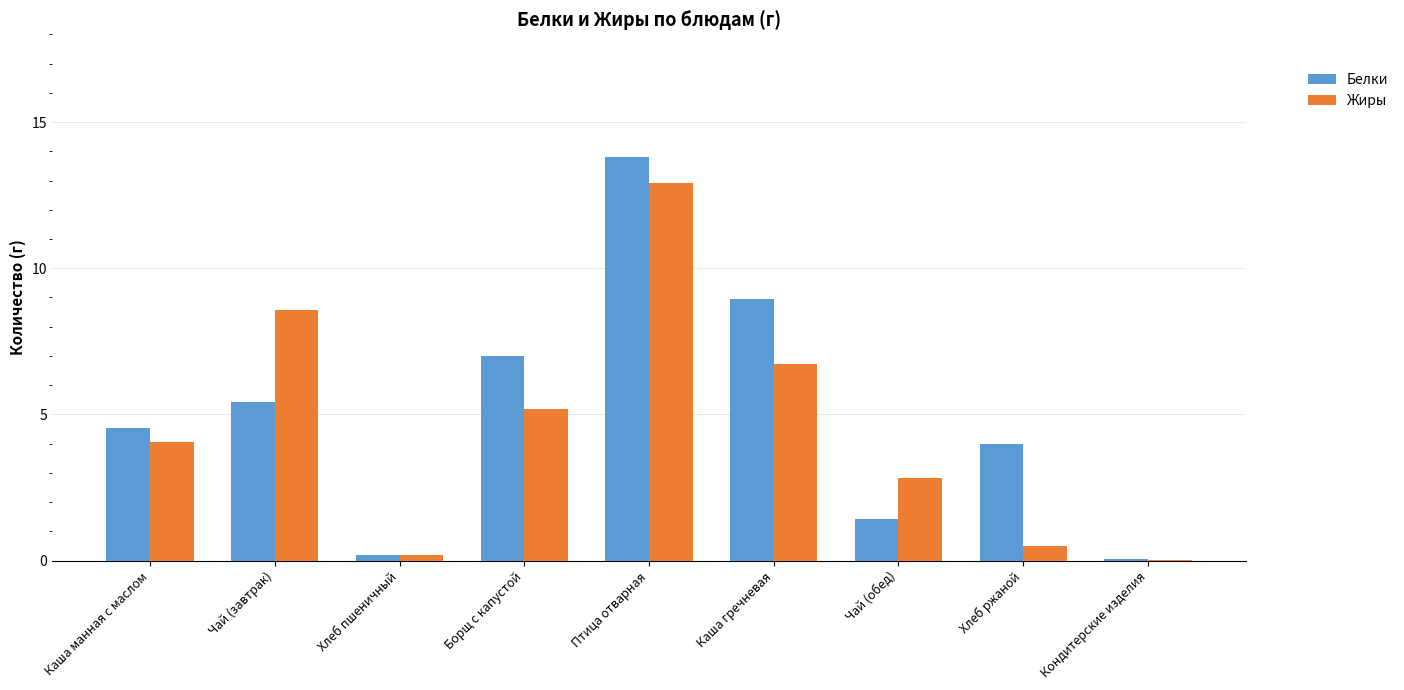

Are the bars horizontal?

No